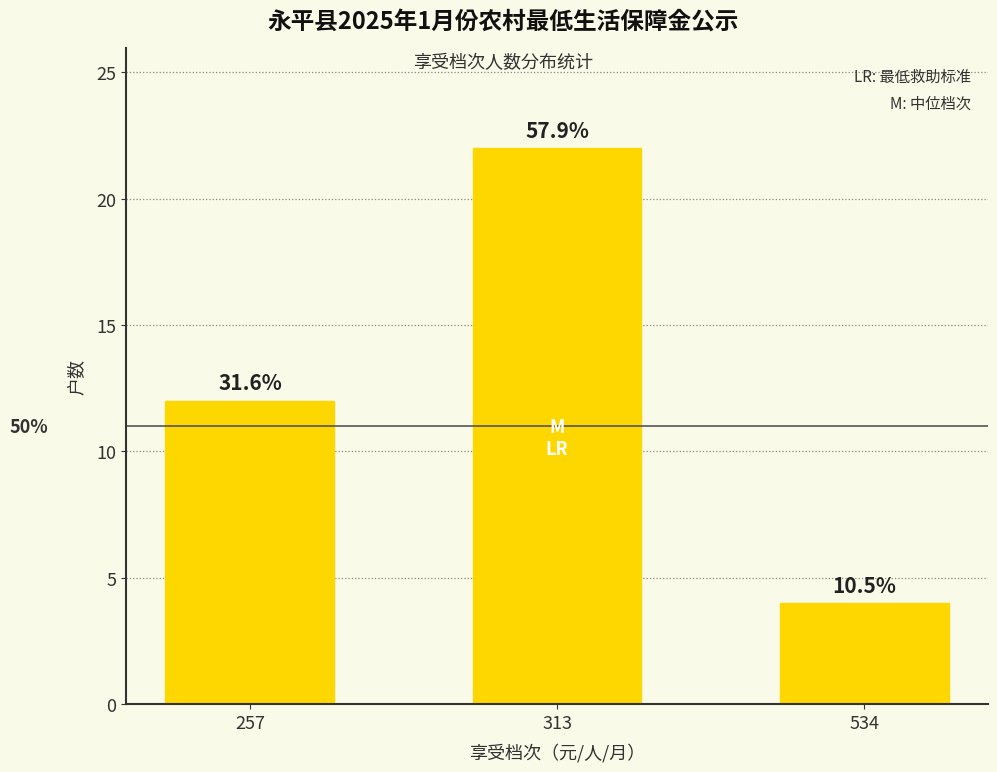

What is the difference between the values at 313 and 534?

18